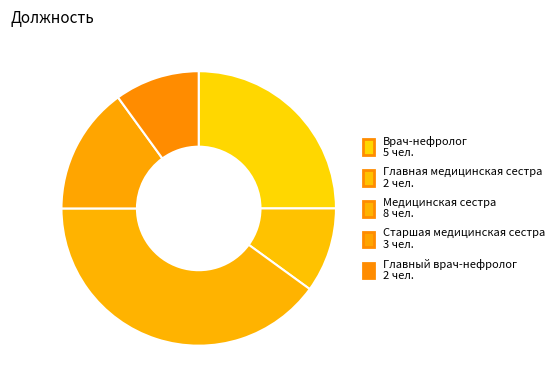

Do Главный врач-нефролог and Медицинская сестра together represent more than half of the pie?

No